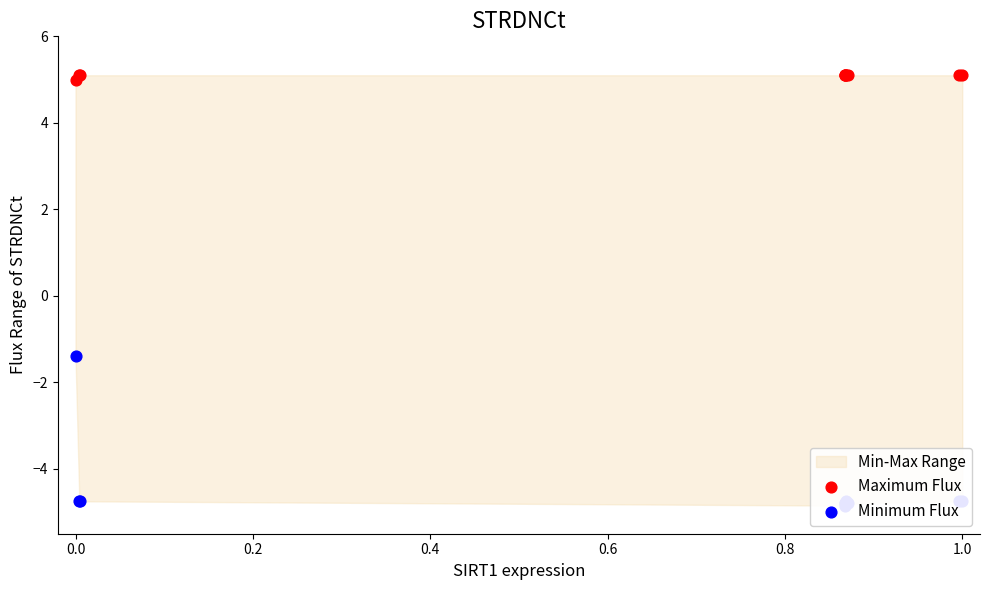

Which series has the widest spread of Y values?

Minimum Flux